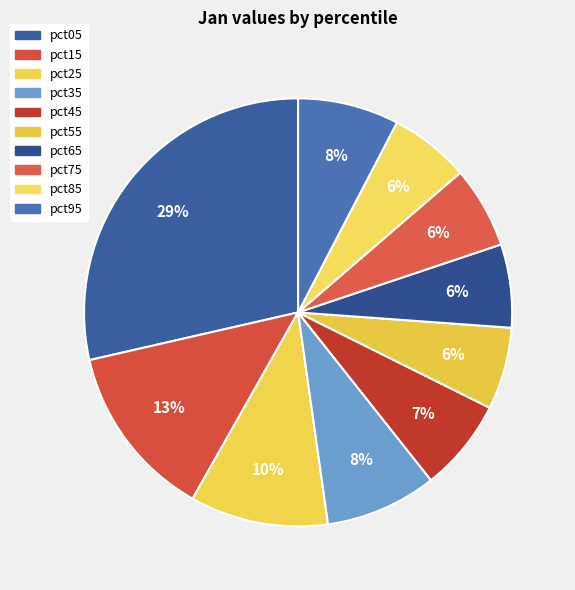

Is it true that pct15 is 8% of the pie?

False